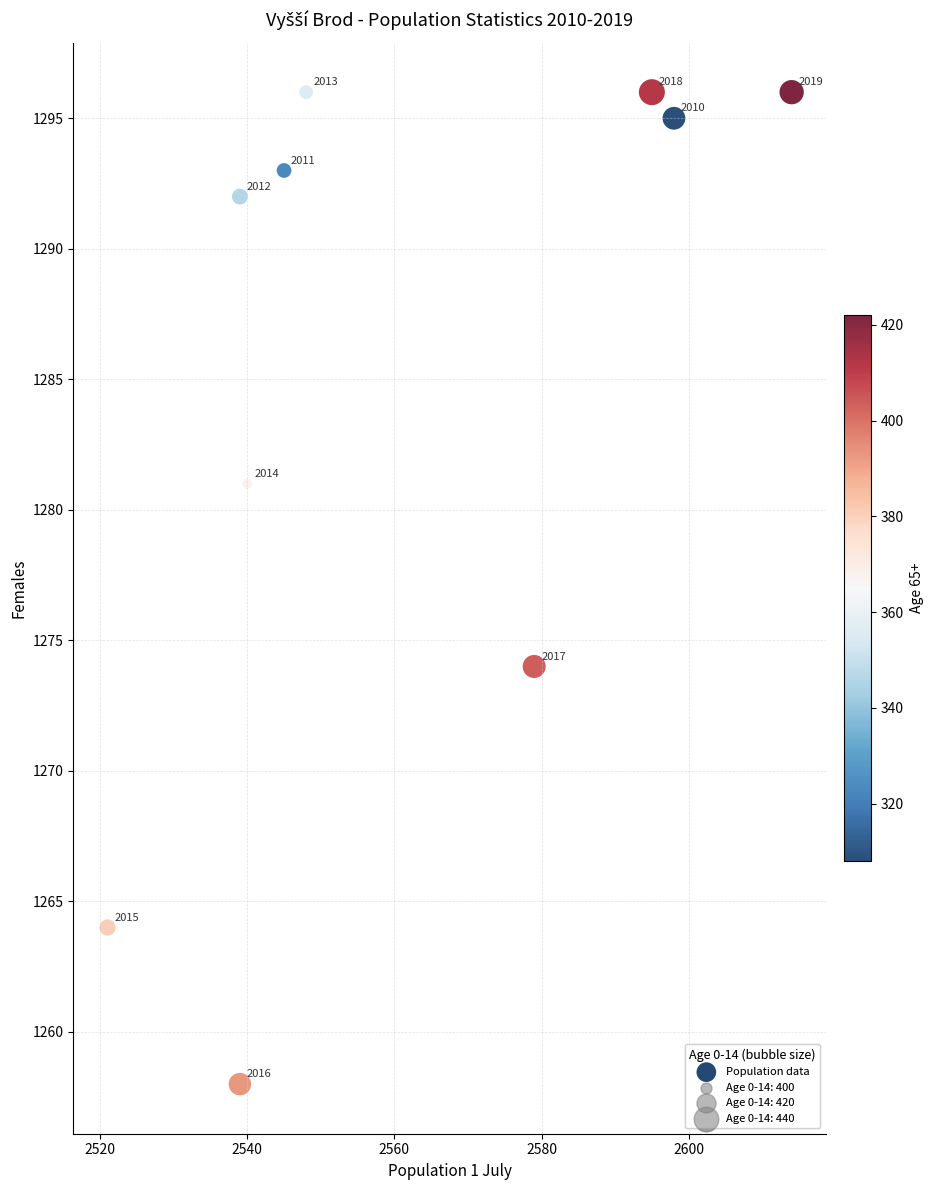

What Y value in the scatter plot is closest to 1277?

1274